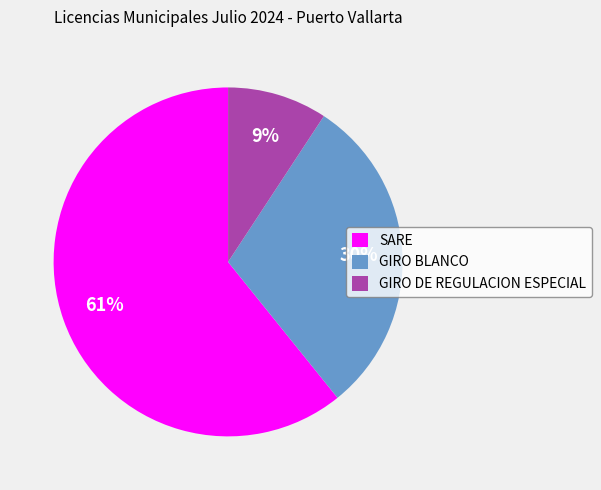

Does any single category account for the majority?

Yes